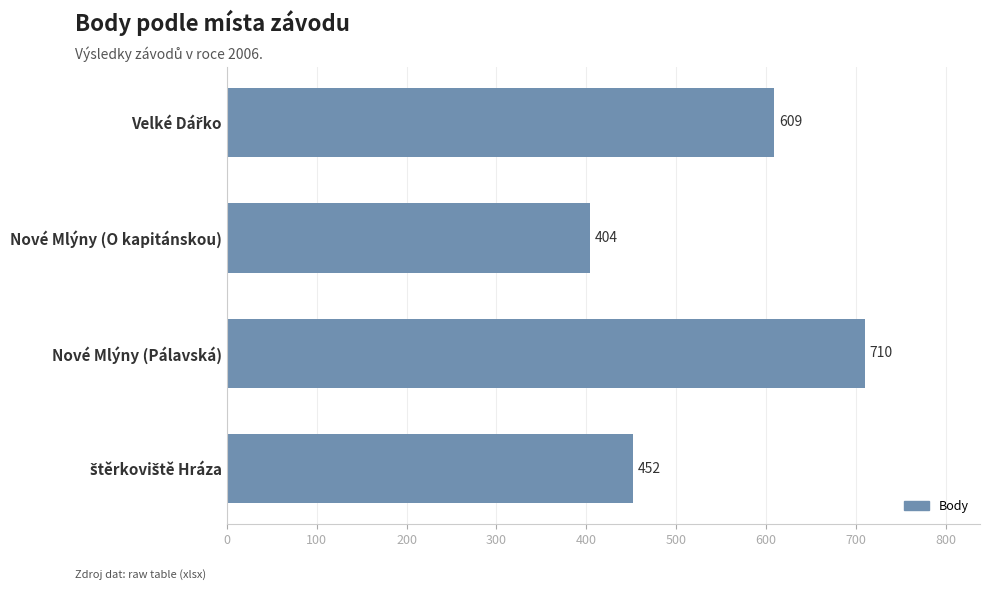

Approximately how many times larger is the value at Nové Mlýny (Pálavská) compared to Nové Mlýny (O kapitánskou)?

1.8